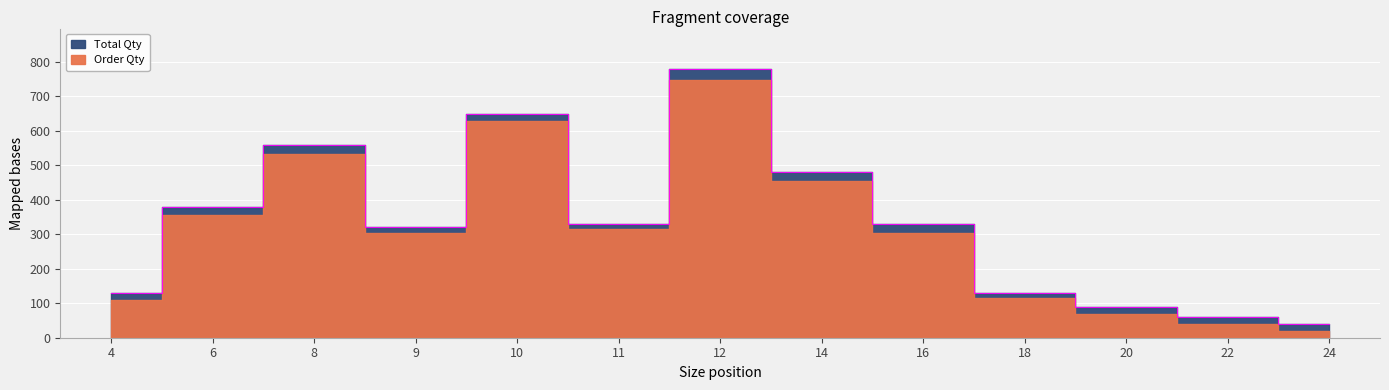

Which category has the lowest value across all series?

24